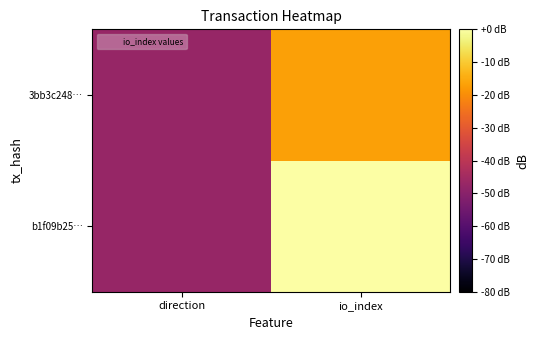

Reading left to right, extract all data points from this chart.

b1f09b25…: direction=-47.2	io_index=-0.0
3bb3c248…: direction=-47.2	io_index=-16.6